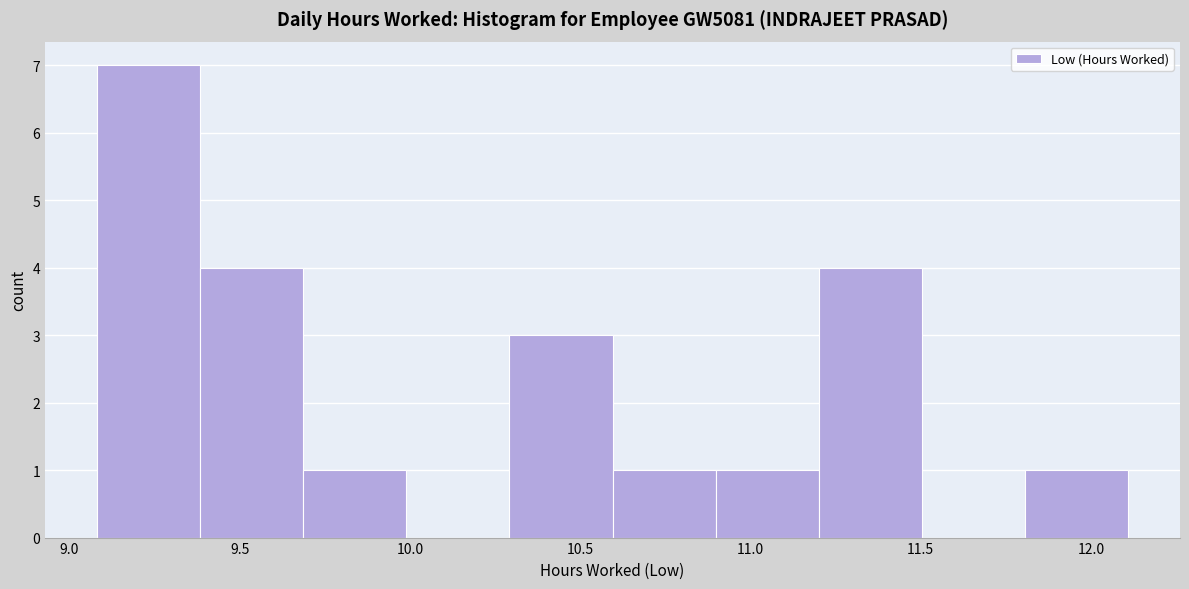

Reading left to right, list every bar in this chart as the range it spans on the x-axis followed by its height. Neither the bar edges nor the heights are printed on the chart, so give them approximately, as read against the axes.

9.1 to 9.4: 7
9.4 to 9.7: 4
9.7 to 10.0: 1
10.0 to 10.3: 0
10.3 to 10.6: 3
10.6 to 10.9: 1
10.9 to 11.2: 1
11.2 to 11.5: 4
11.5 to 11.8: 0
11.8 to 12.1: 1